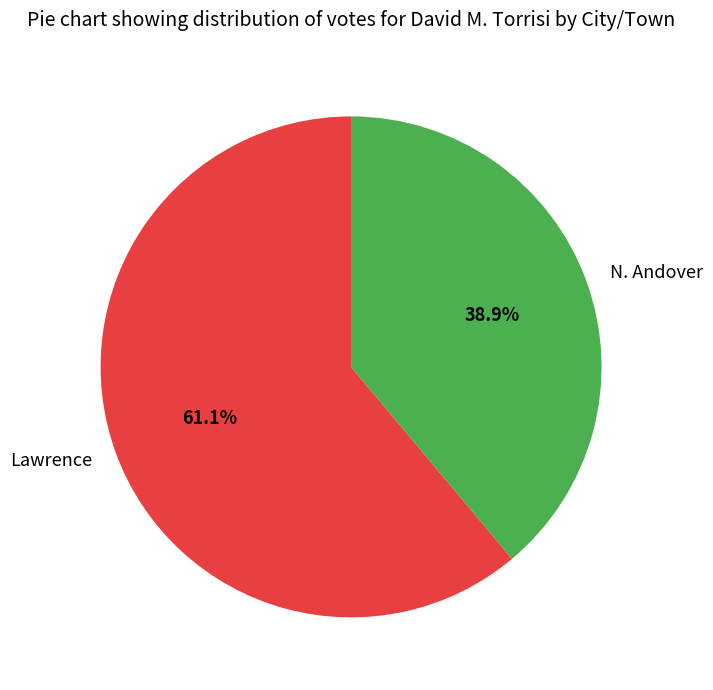

Rank the categories by value from lowest to highest.

N. Andover, Lawrence